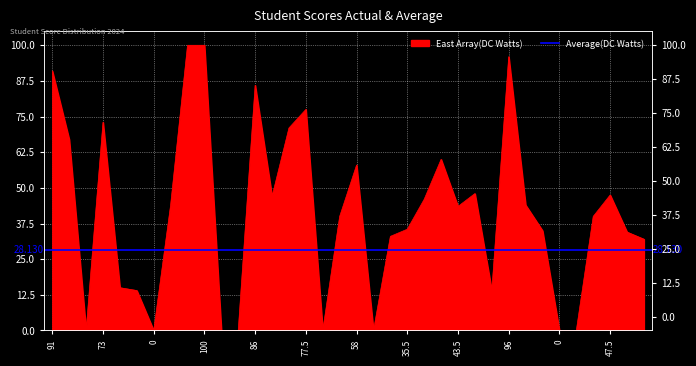

What is the sum of the values at 35 and 58?

93.0